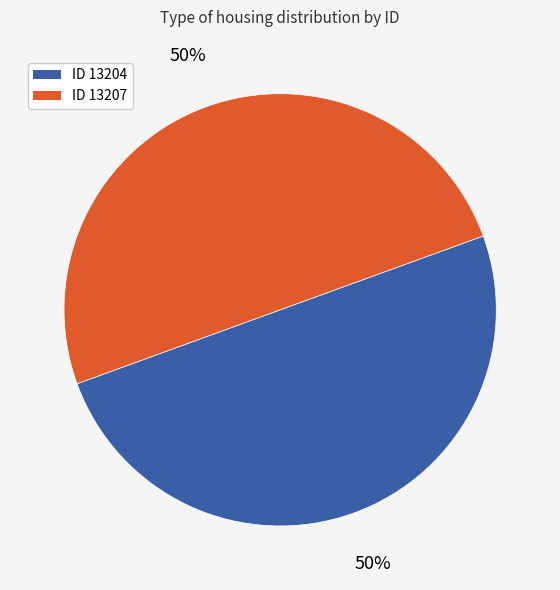

The ID 13207 slice represents 63% of the pie. True or false?

False